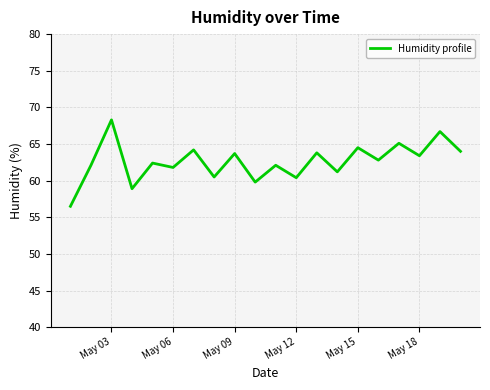

What is the sum of all values?

1252.2